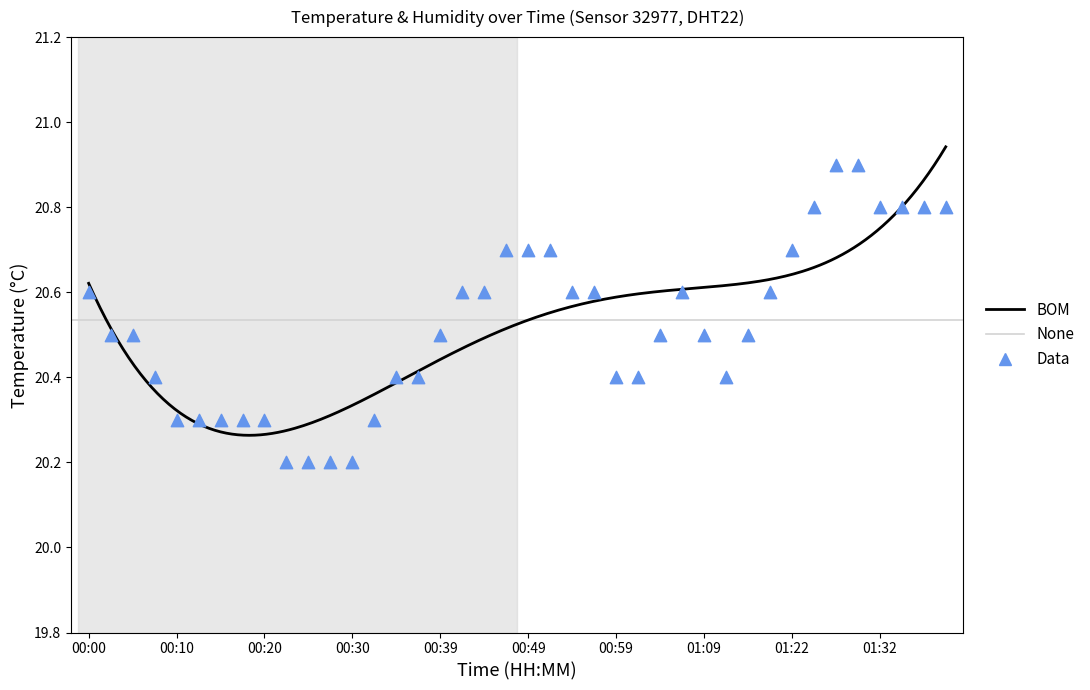

Which has a higher value, 01:06 or 00:52?

00:52